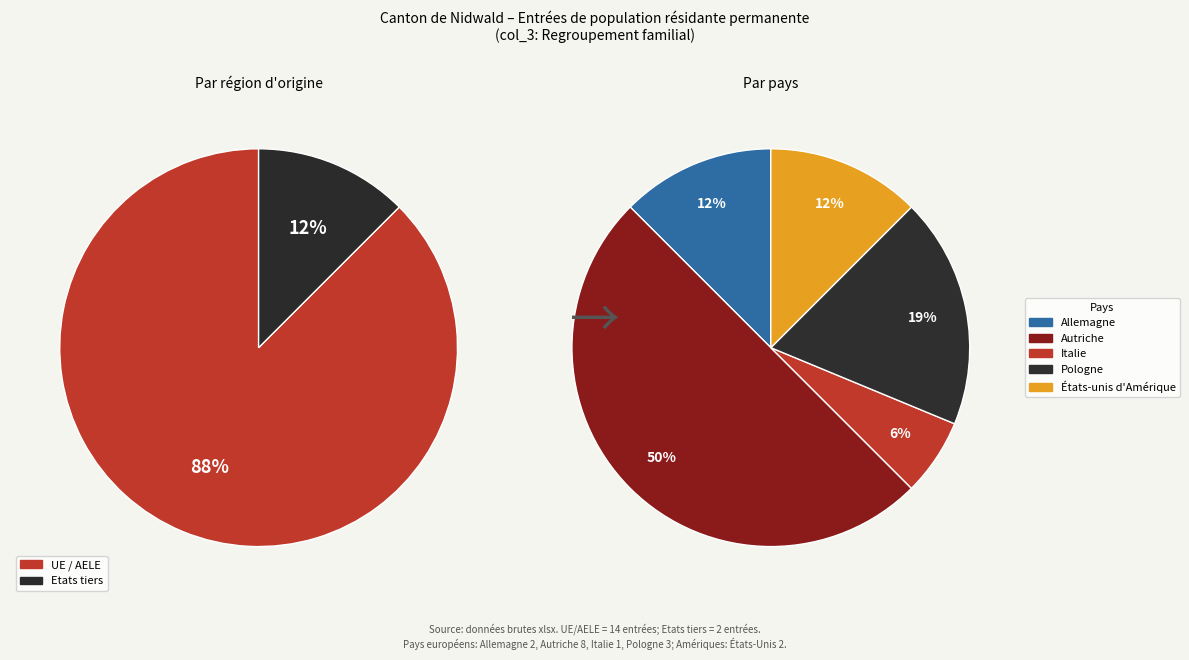

Which has a higher value, Pologne or États-unis d'Amérique?

Pologne